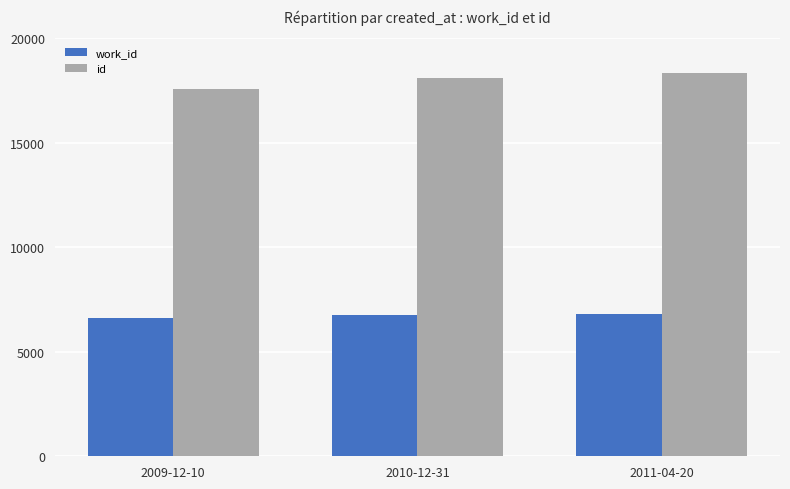

Where is id nearest to the value 17953?

2010-12-31